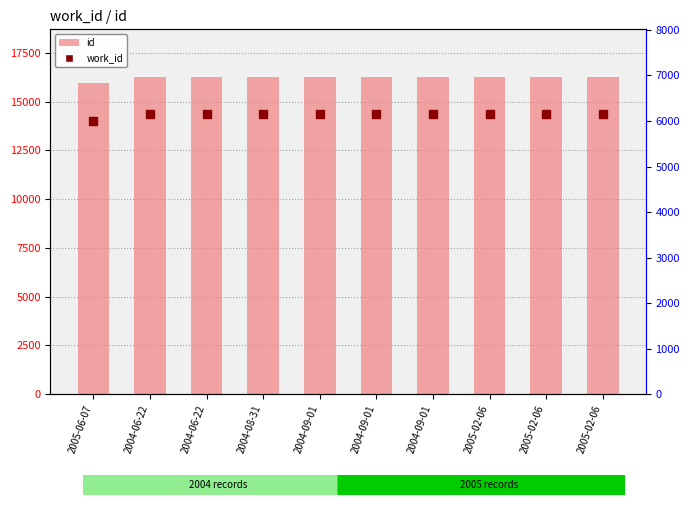

What is the total value across all series at 2004-09-01?

22419